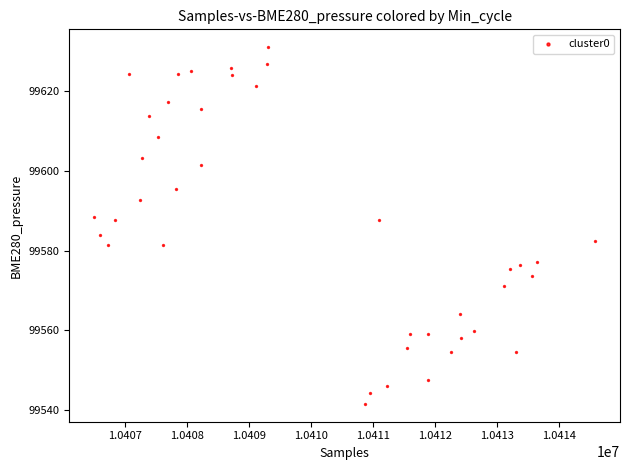

What is the range of Y values (max minus min)?

89.6